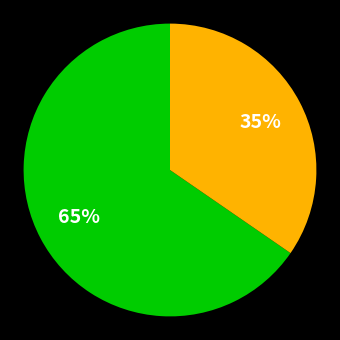

Is there a majority slice in this chart?

Yes